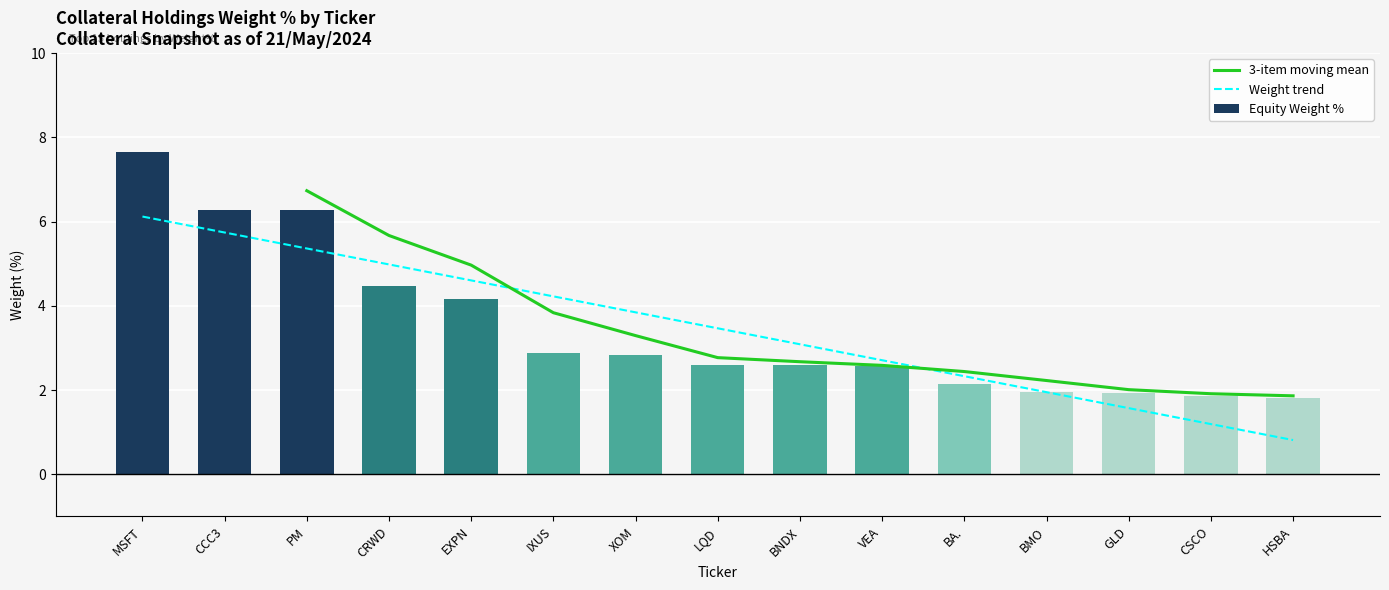

What is the highest value of the 3-item moving mean series?

6.7